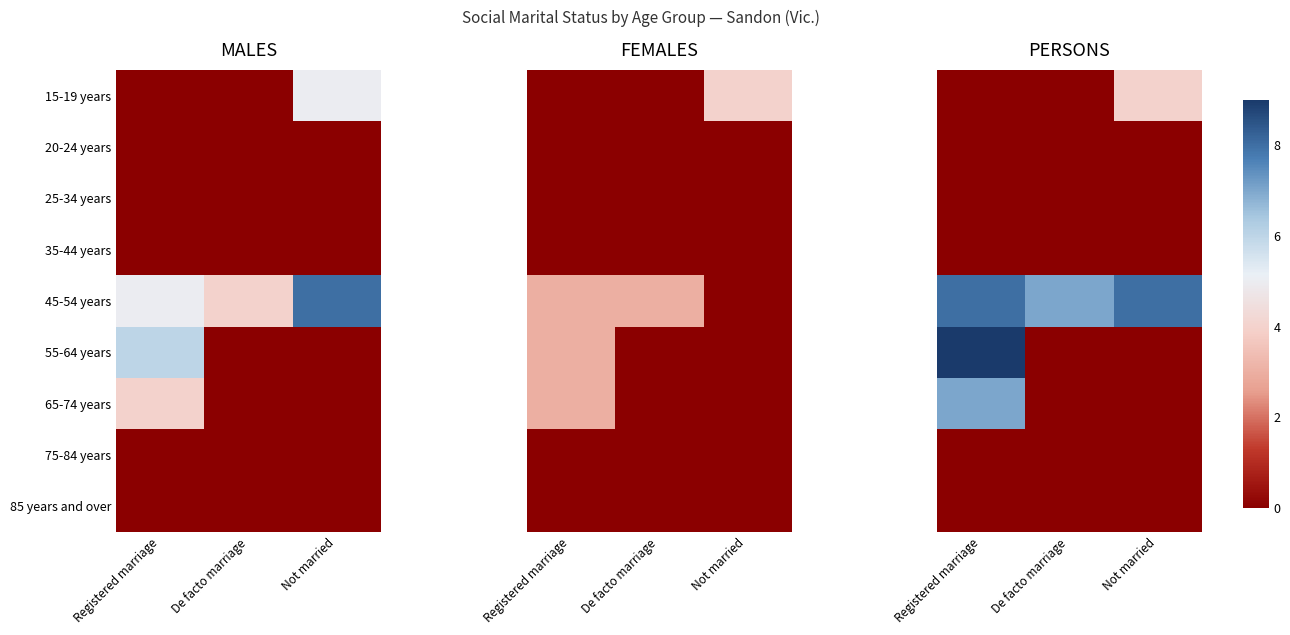

What is the total value across all series at Not married?

12